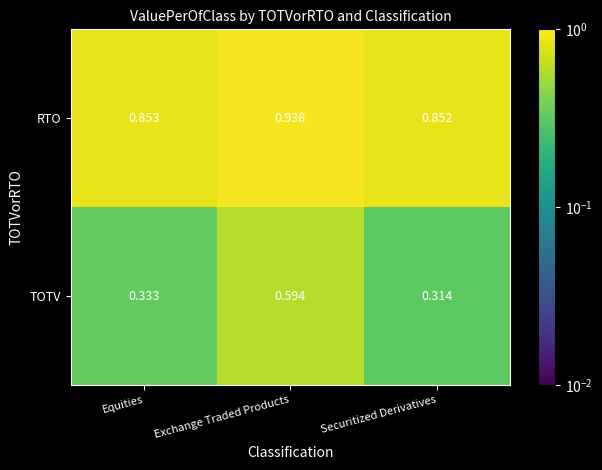

At which category is the sum across all series the highest?

Exchange Traded Products